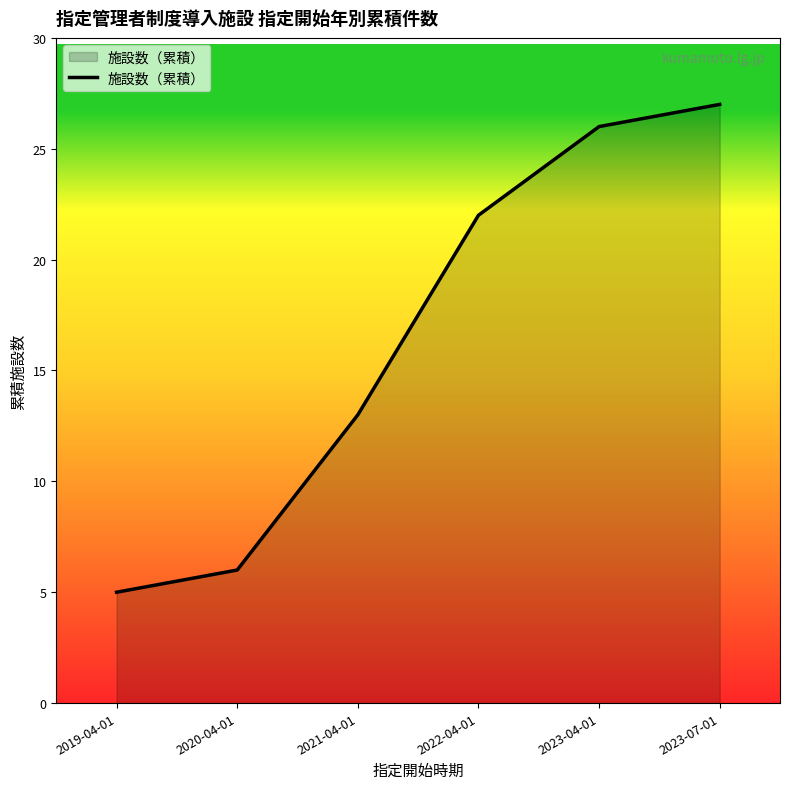

What is the change in value from 2023-04-01 to 2023-07-01?

+1